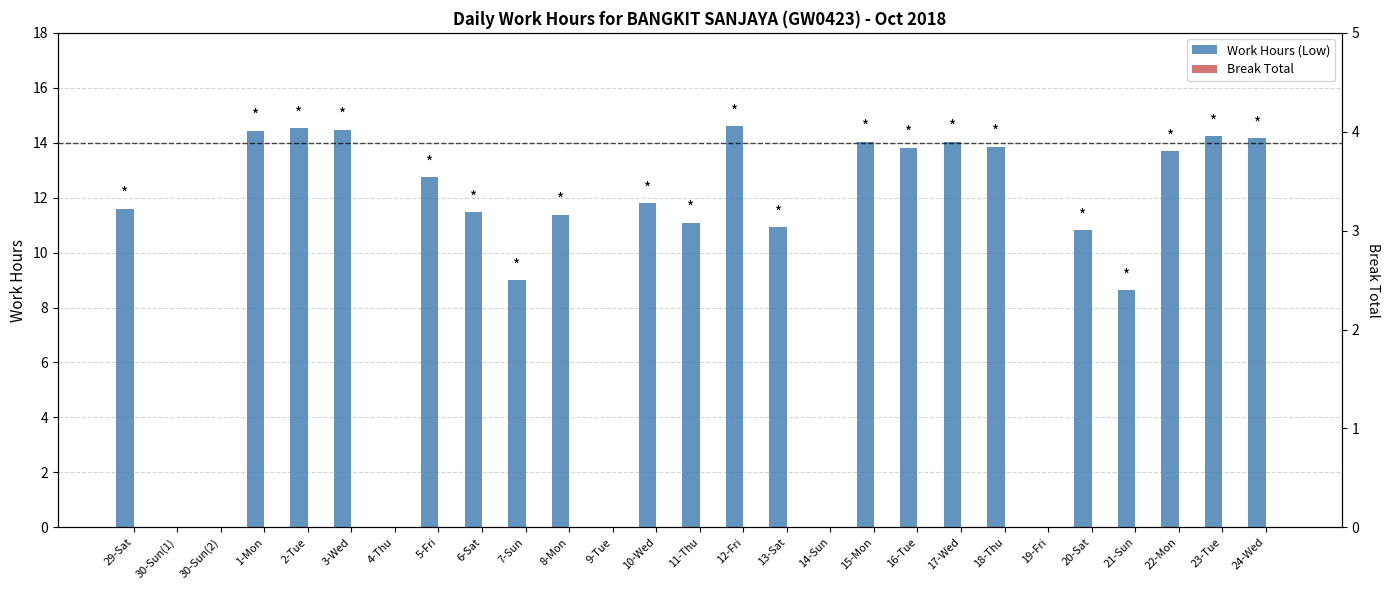

What are all the series names shown in the legend?

Work Hours (Low), Break Total